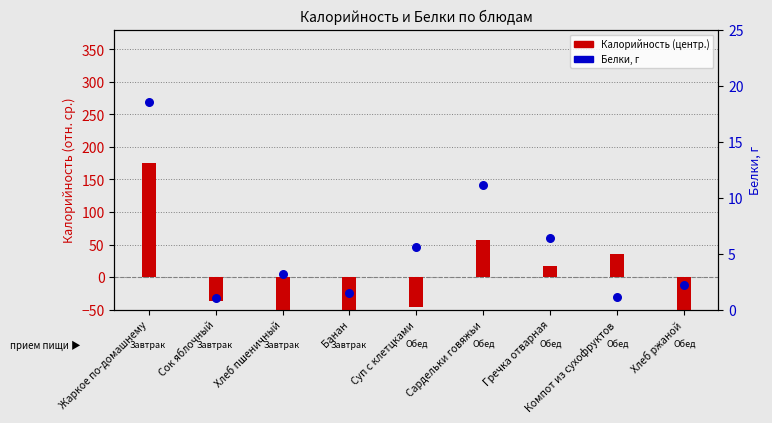

What is the total value across all series at Суп с клетцками?

-40.5